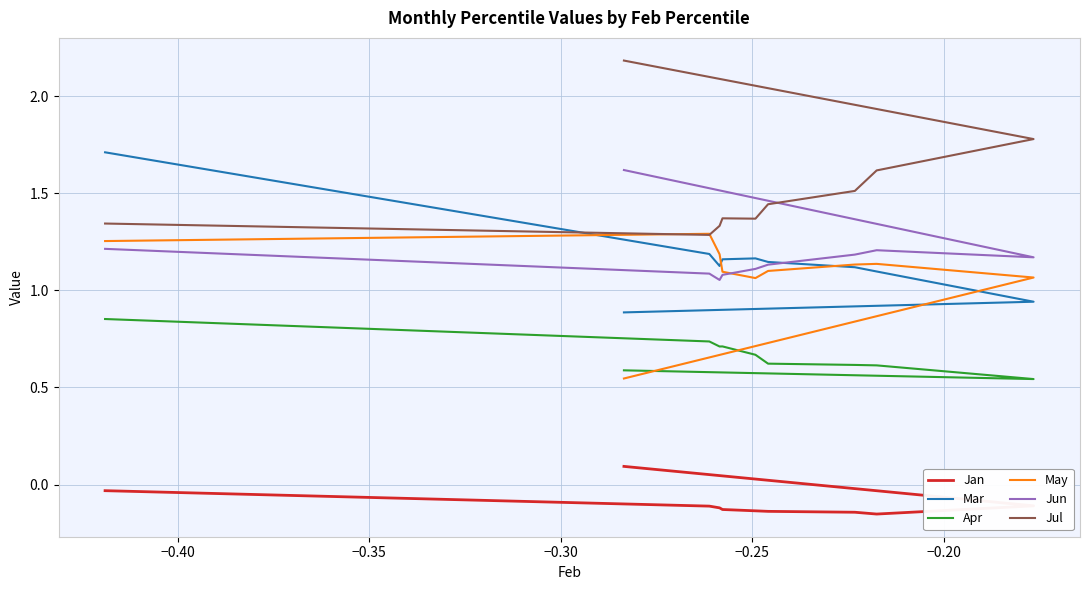

Which series has the largest total across all categories?

Jul